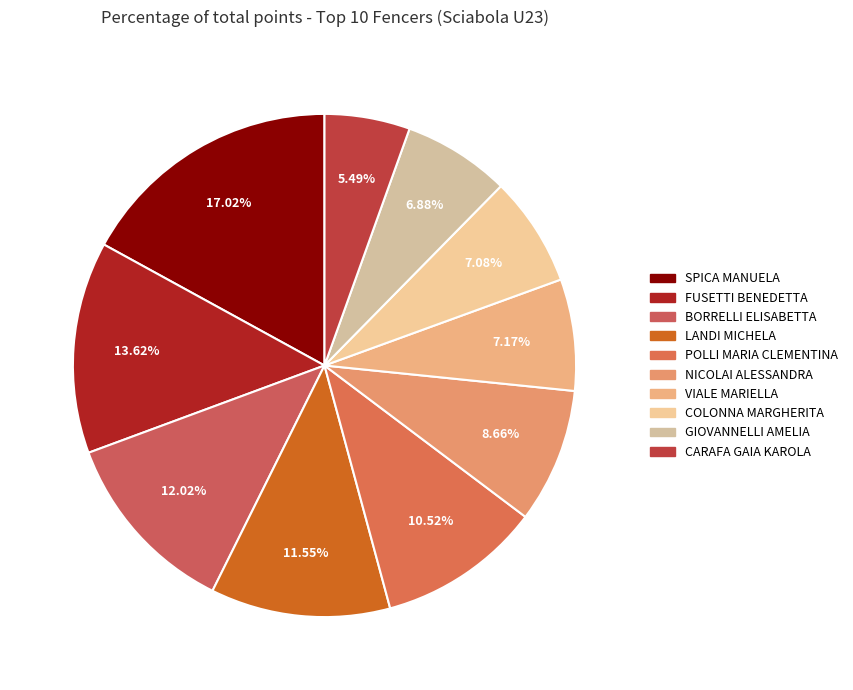

To the nearest percent, what is the average slice percentage?

10%